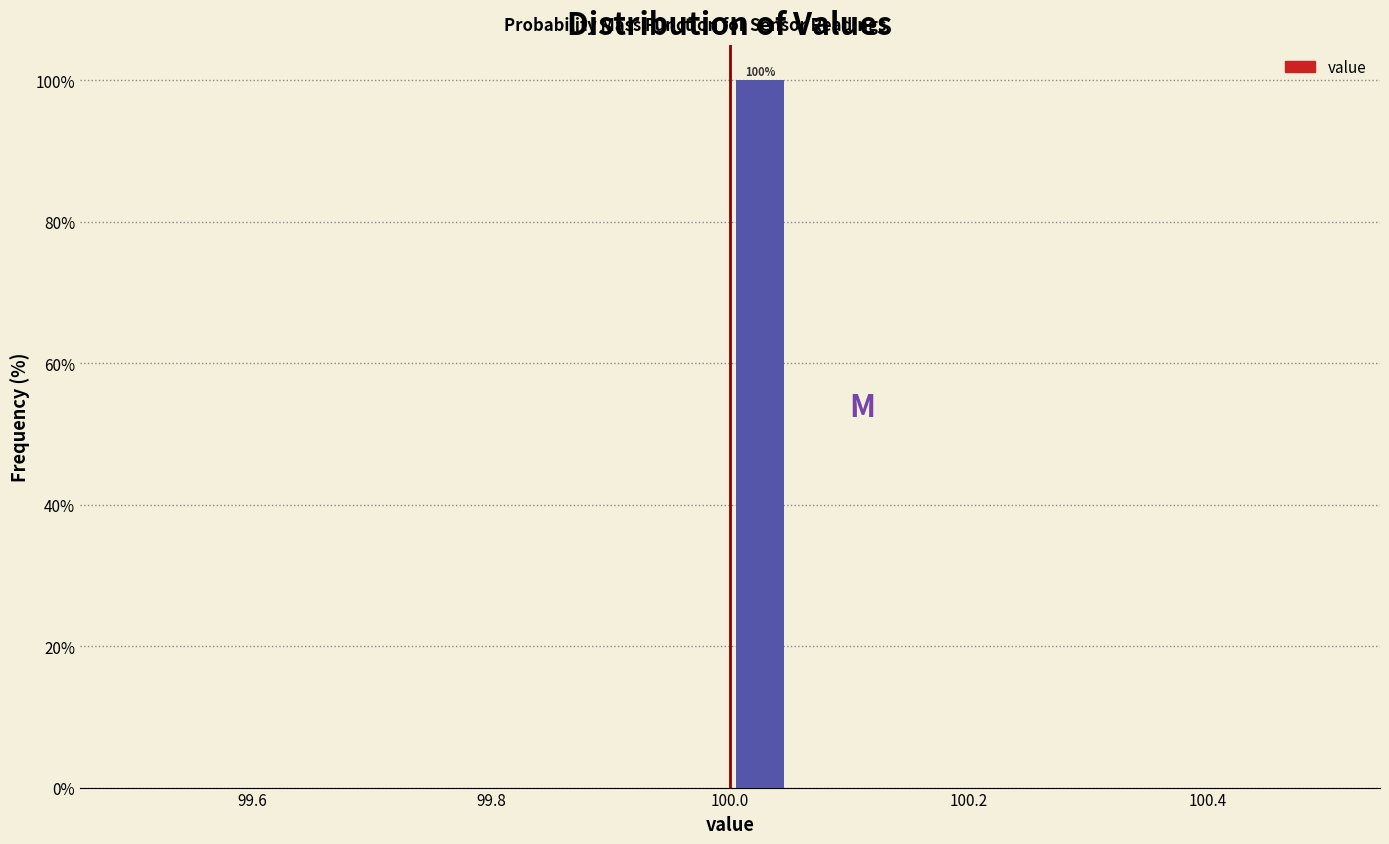

Around what value on the x-axis is the tallest bar? Give the approximate position of its centre, as read against the axis.

100.02